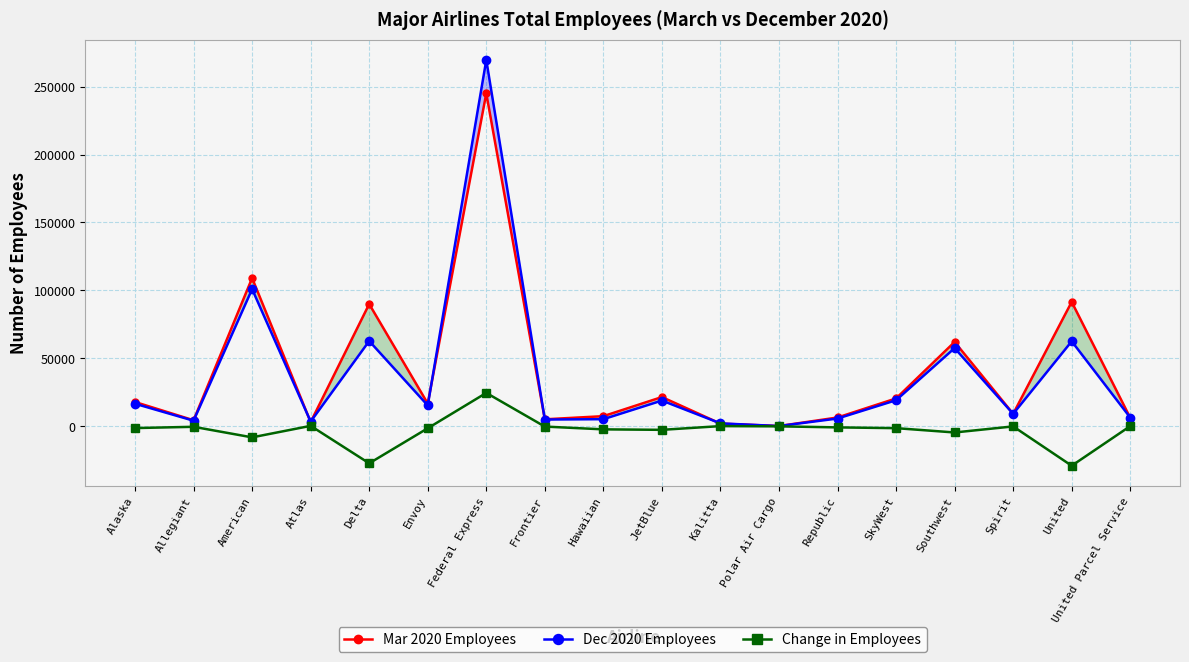

What is the difference between the Mar 2020 Employees values at Envoy and Republic?

10262